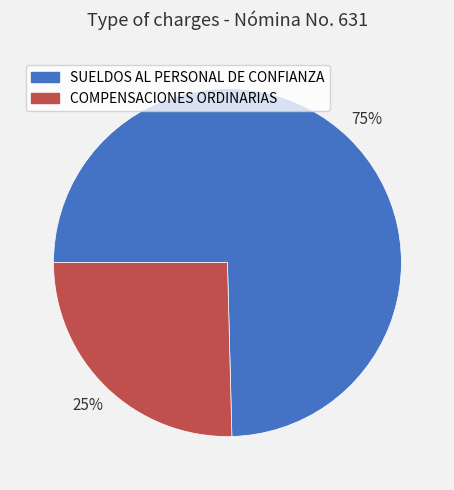

Which category has the biggest portion of the pie?

SUELDOS AL PERSONAL DE CONFIANZA